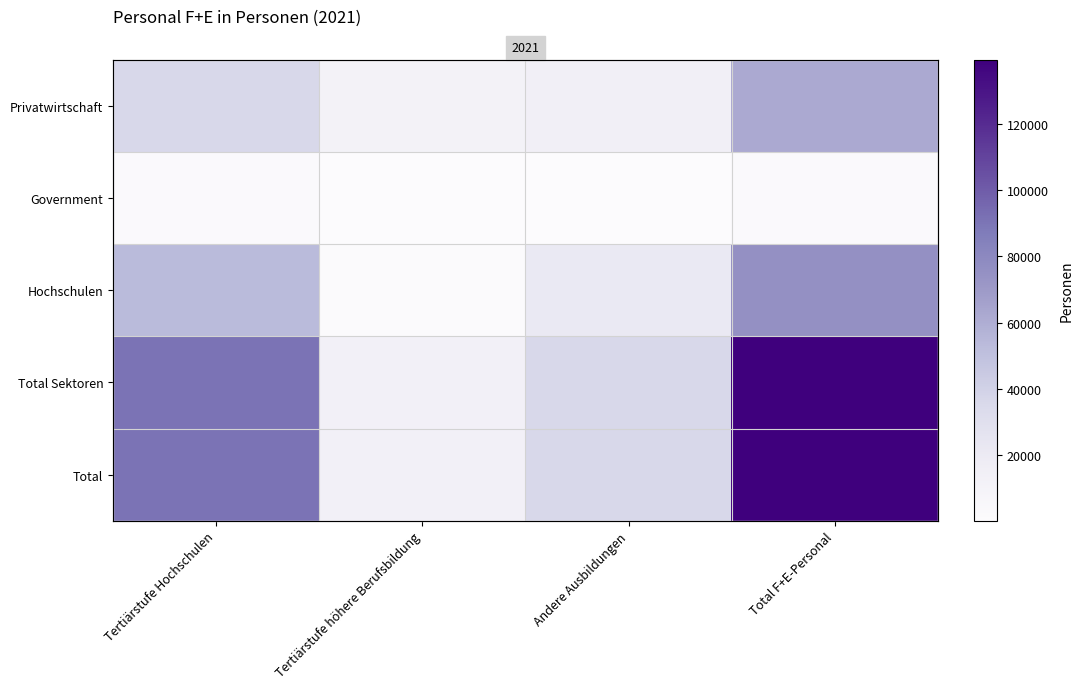

At Andere Ausbildungen, list the series in order from smallest to largest.

Government, Privatwirtschaft, Hochschulen, Total Sektoren, Total